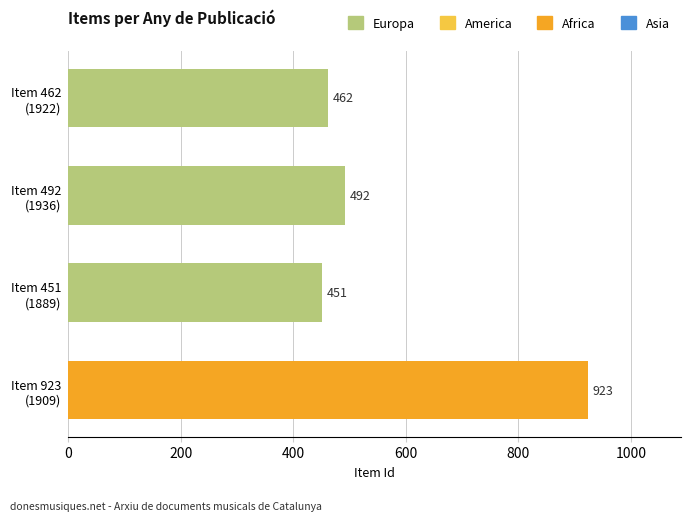

How many bars are there in total?

4